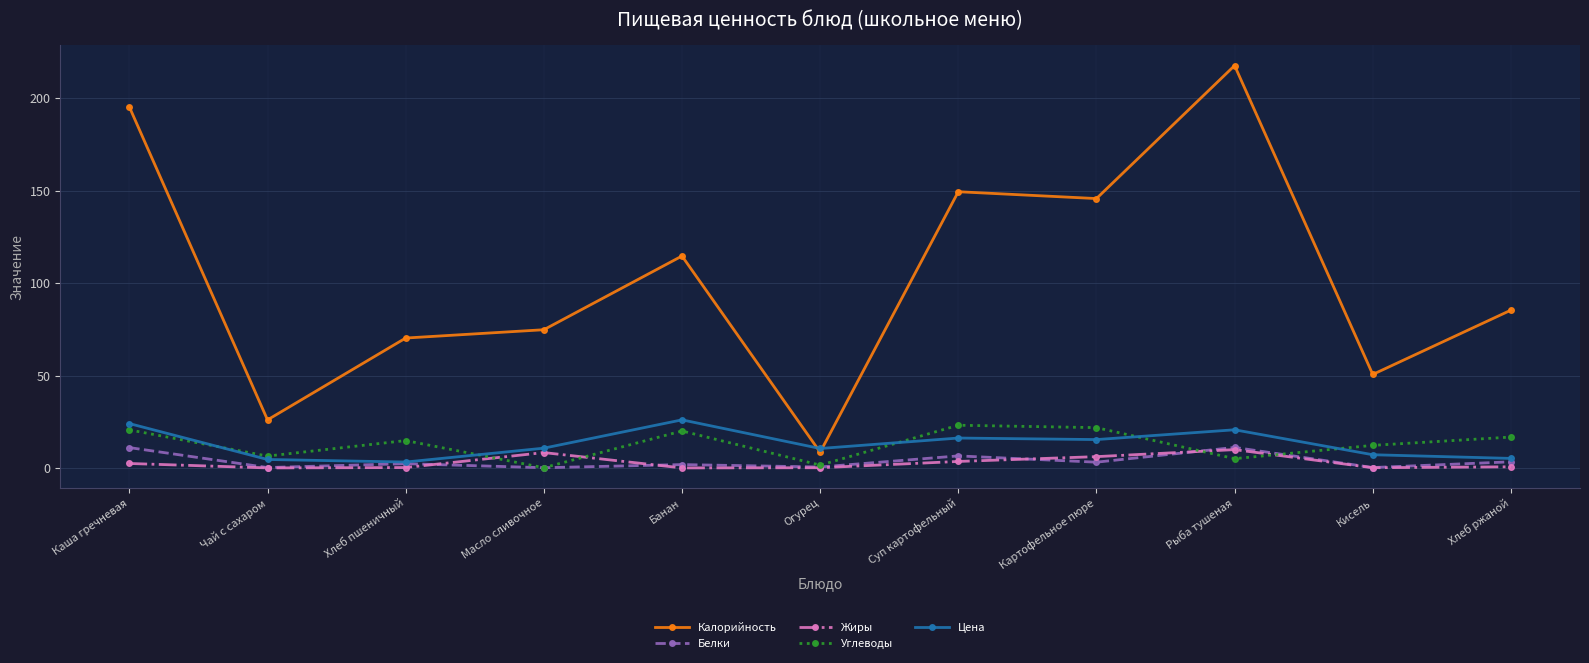

What is the average value of the Калорийность series?

103.5